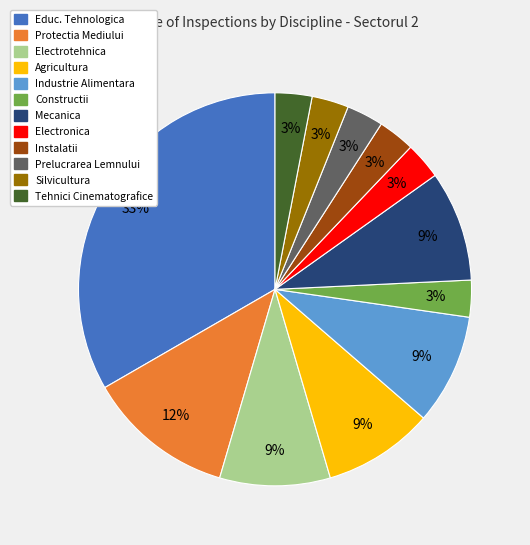

Does any single category account for the majority?

No